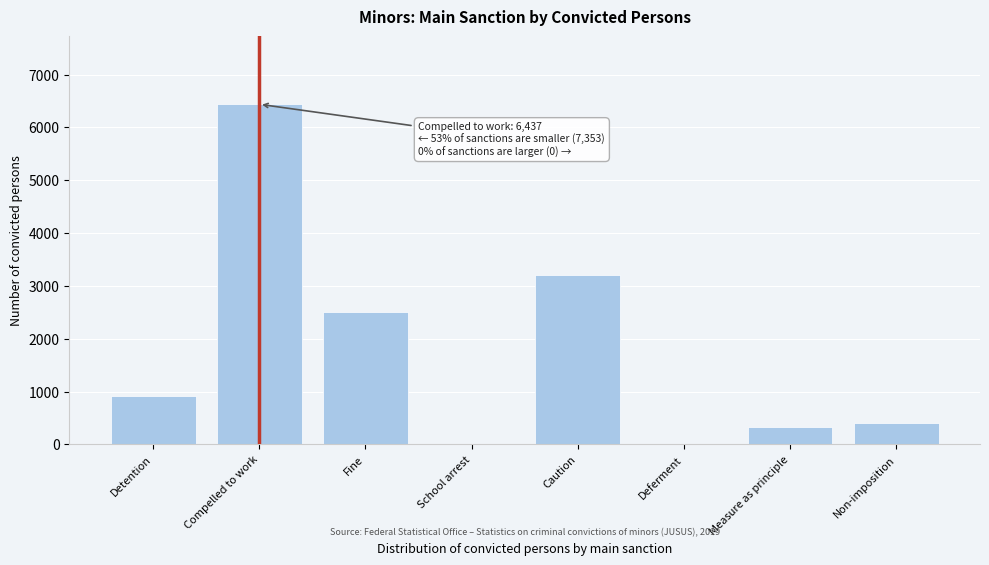

Reading right to left, extract all data points from this chart.

Non-imposition=401	Measure as principle=322	Deferment=0	Caution=3208	School arrest=0	Fine=2506	Compelled to work=6437	Detention=916